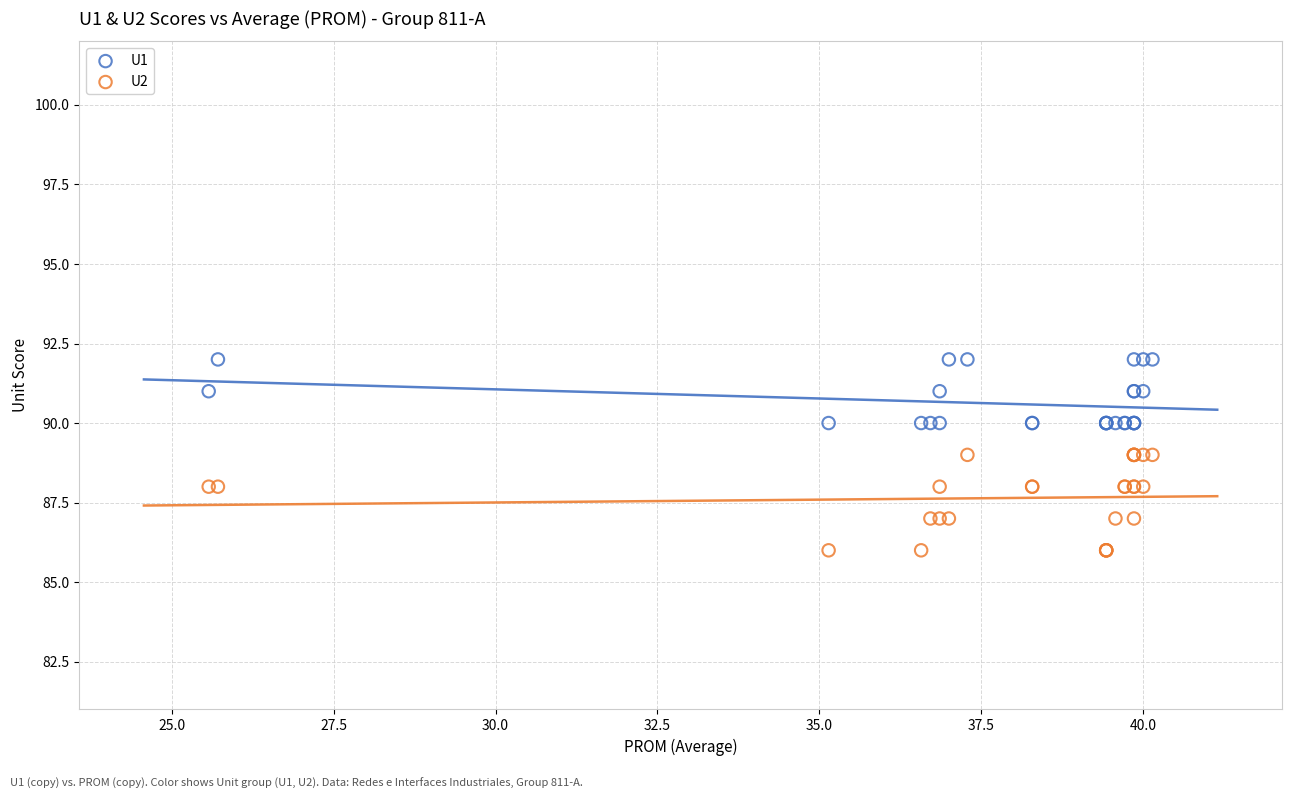

Which series has the widest spread of Y values?

U2